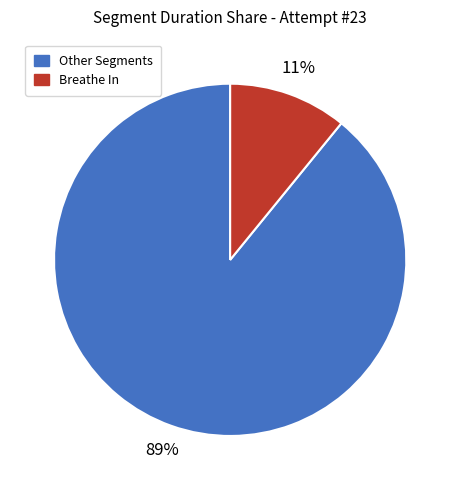

Does any single category account for the majority?

Yes